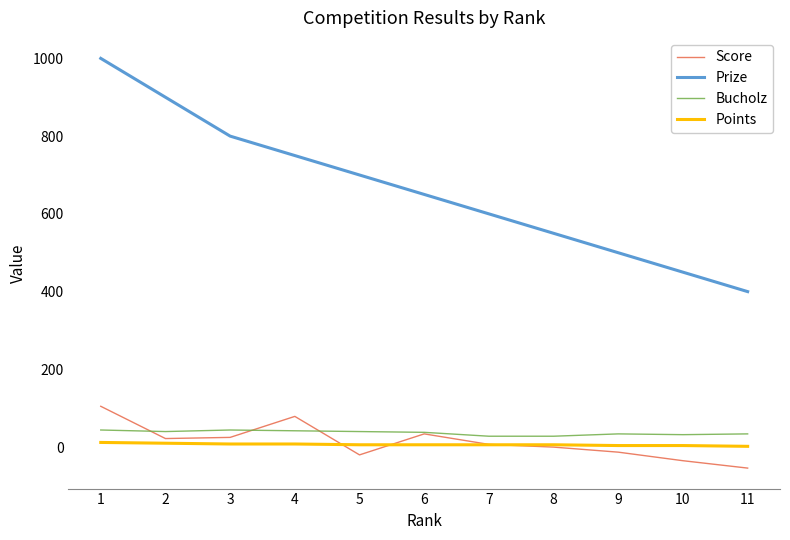

True or false: Prize and Score intersect in this chart.

False